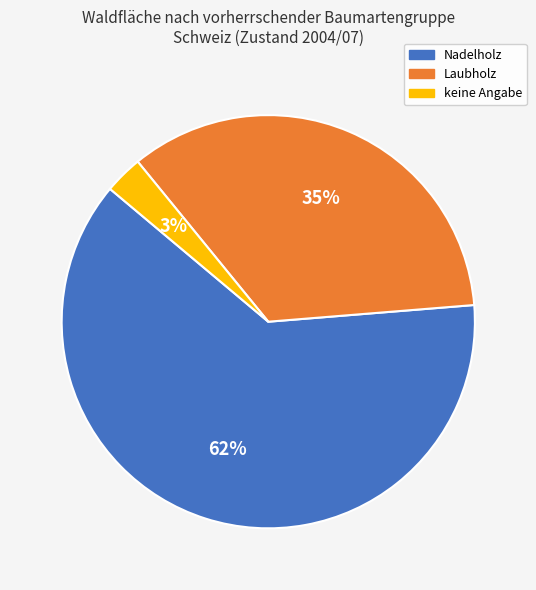

Is there a majority slice in this chart?

Yes